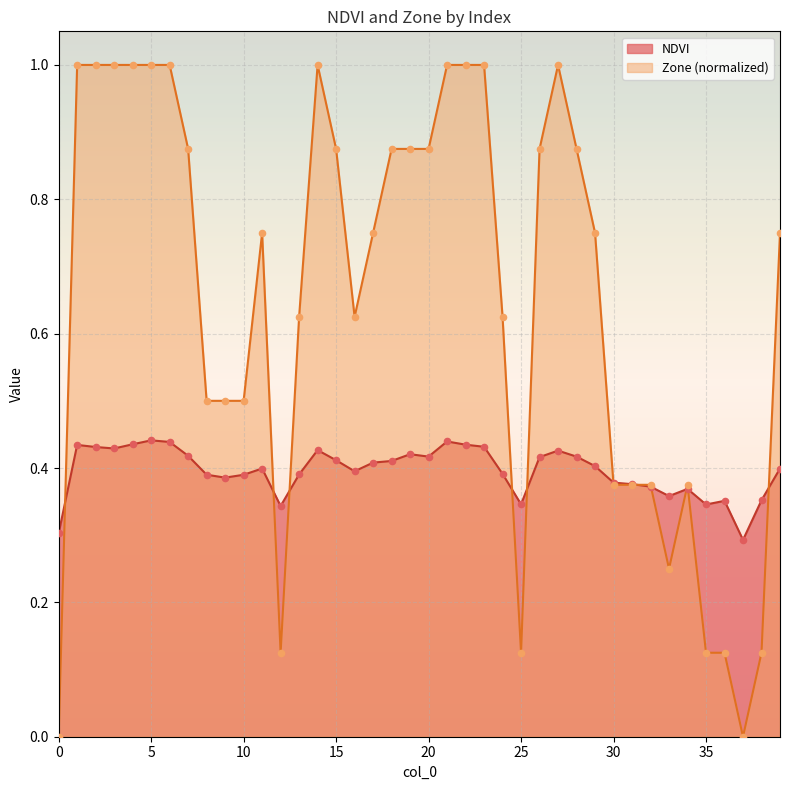

What is the total value across all series at 32?

0.7